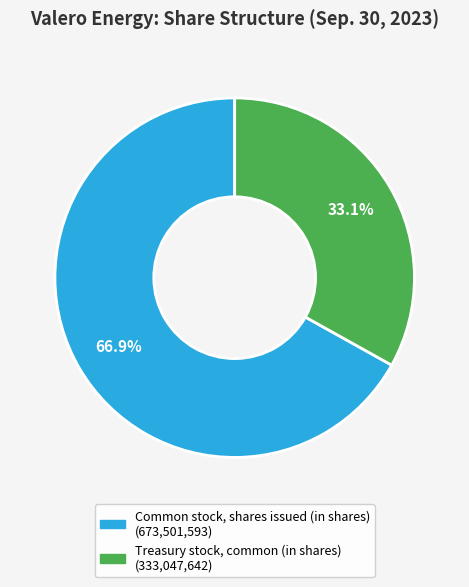

Which category has the biggest portion of the pie?

Common stock, shares issued (in shares)